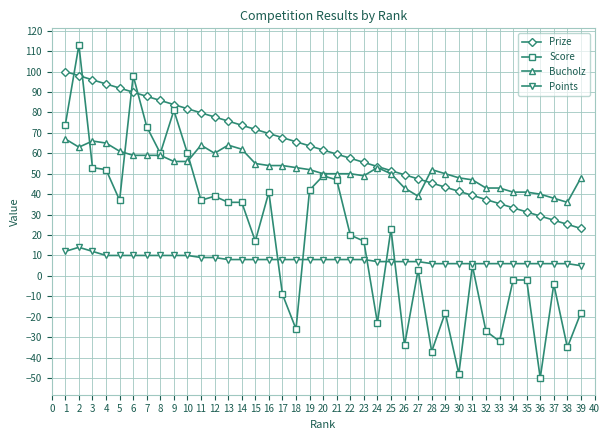

What is the difference between the Prize values at 37 and 30?

14.1